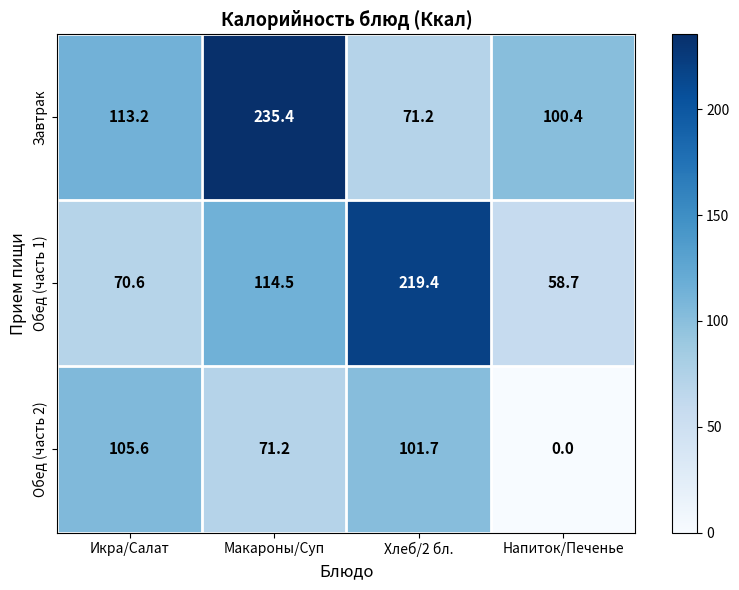

At how many categories does at least one series exceed 194?

2